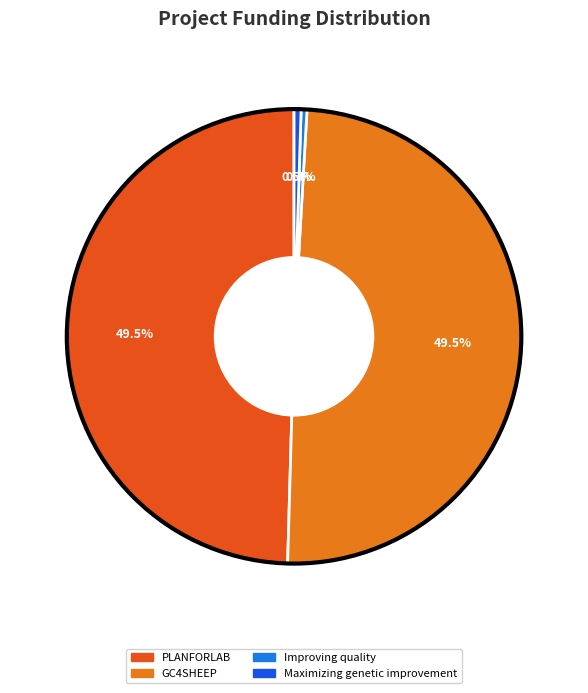

Count the number of slices in the pie.

4